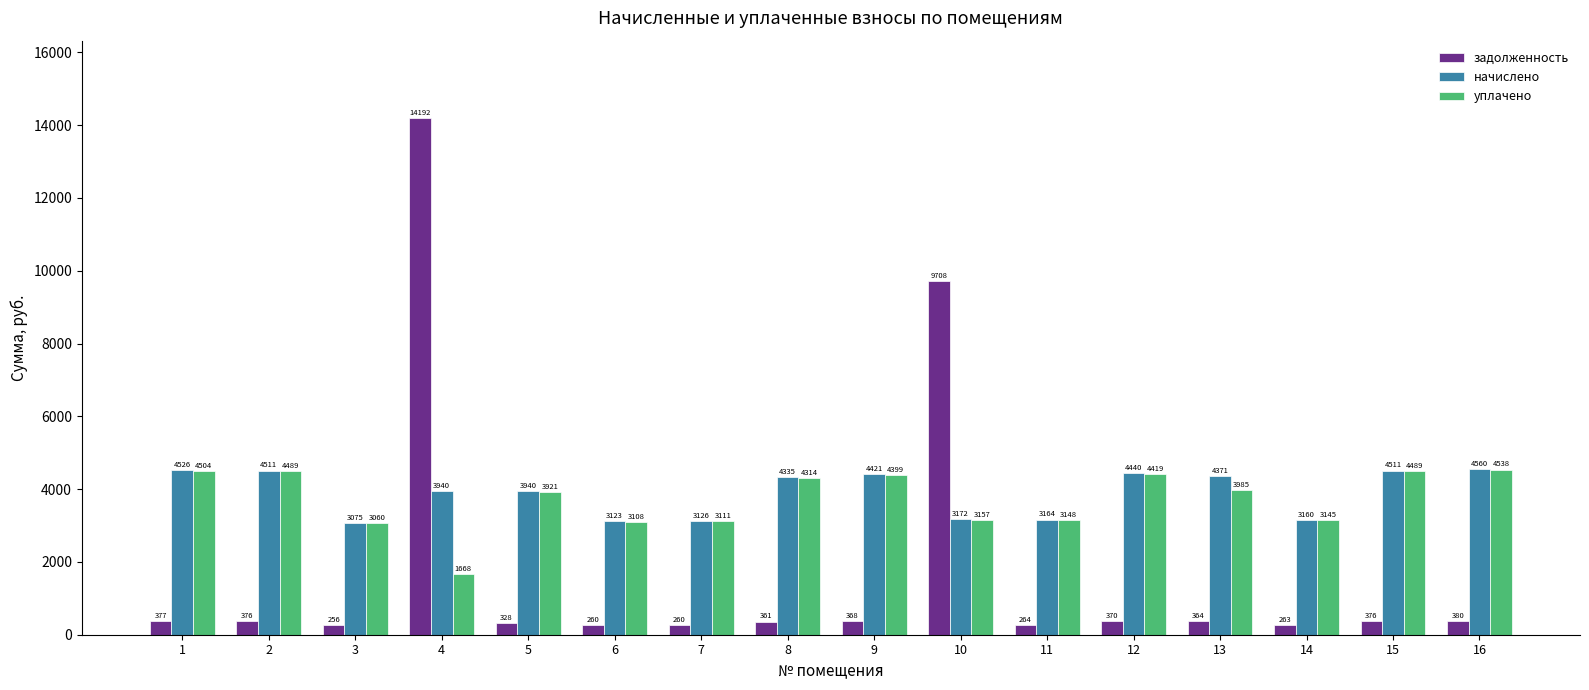

True or false: уплачено has a value of 6060.8 at 13.

False